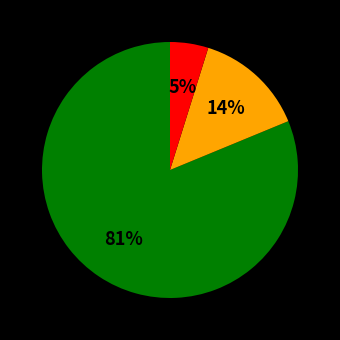

To the nearest percent, what is the average slice percentage?

33%